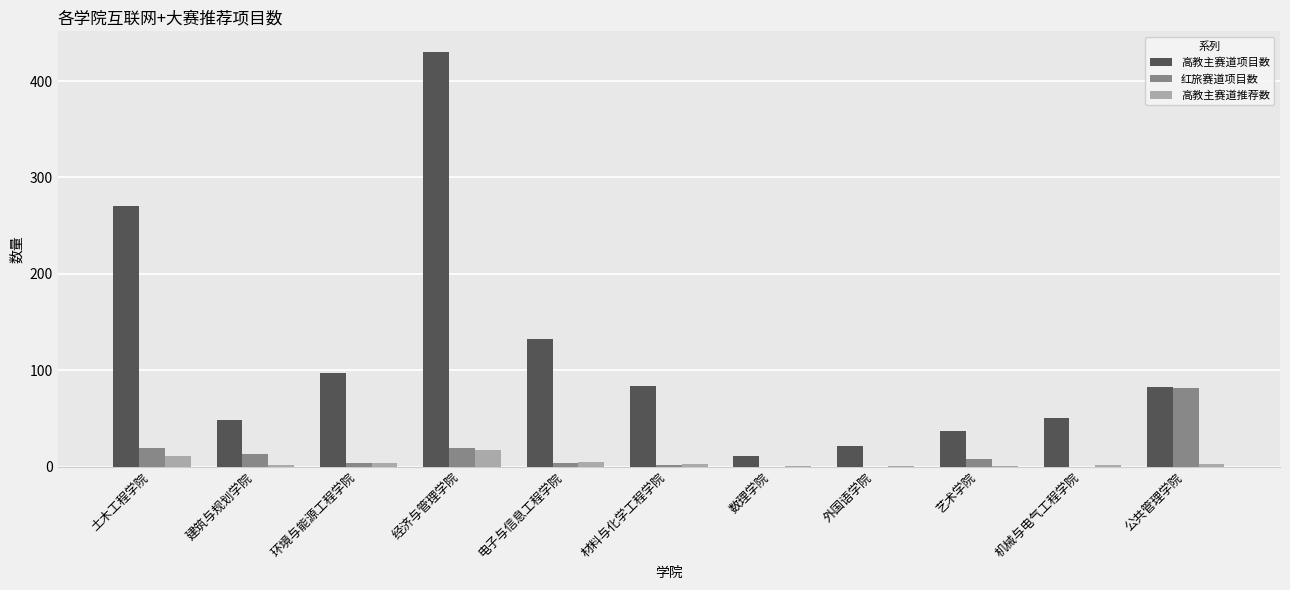

Is the value of 高教主赛道项目数 at 材料与化学工程学院 greater than the value of 高教主赛道推荐数 at 建筑与规划学院?

Yes